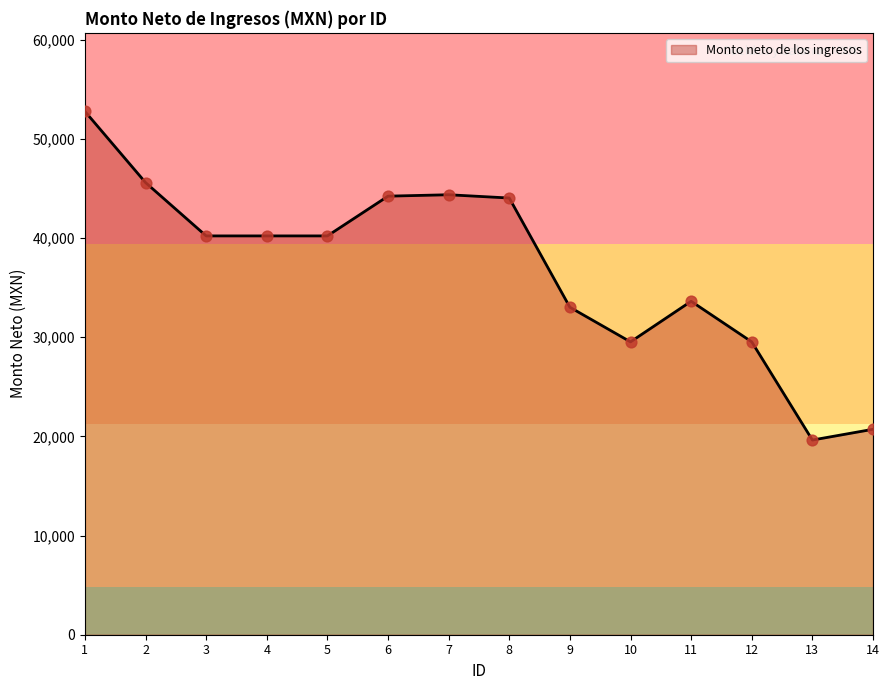

What is the ratio of the value at 1 to the value at 9?

1.6